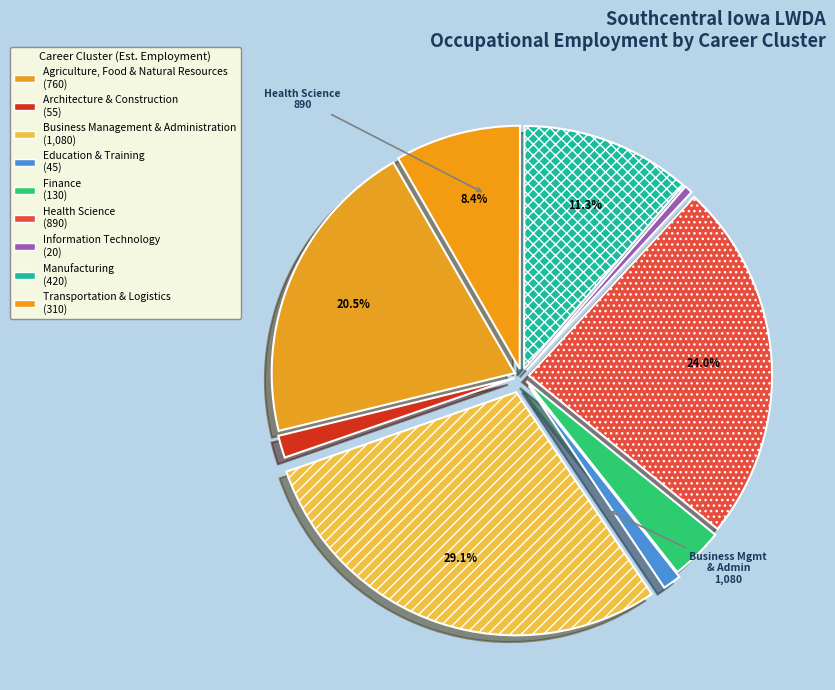

Is there any slice that represents more than half of the pie?

No